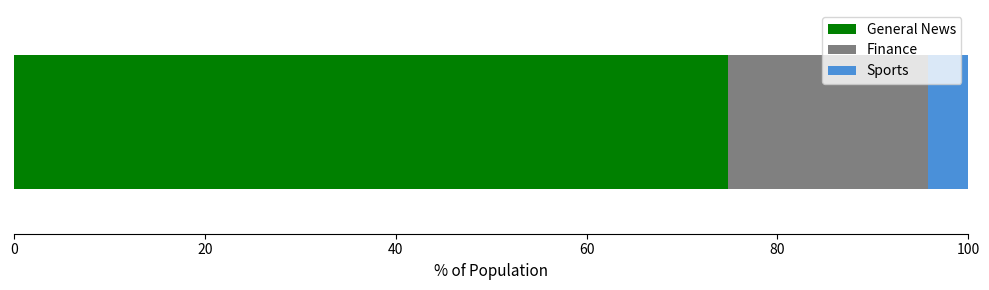

What is the lowest value of the General News series?

74.8